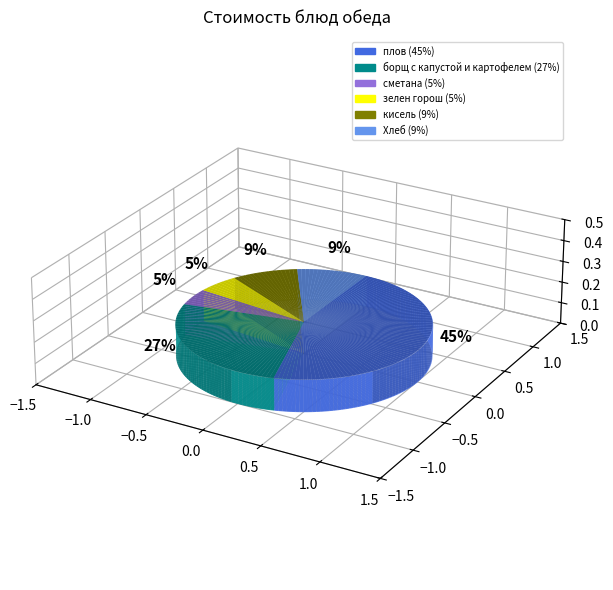

Is it true that сметана is 1% of the pie?

False